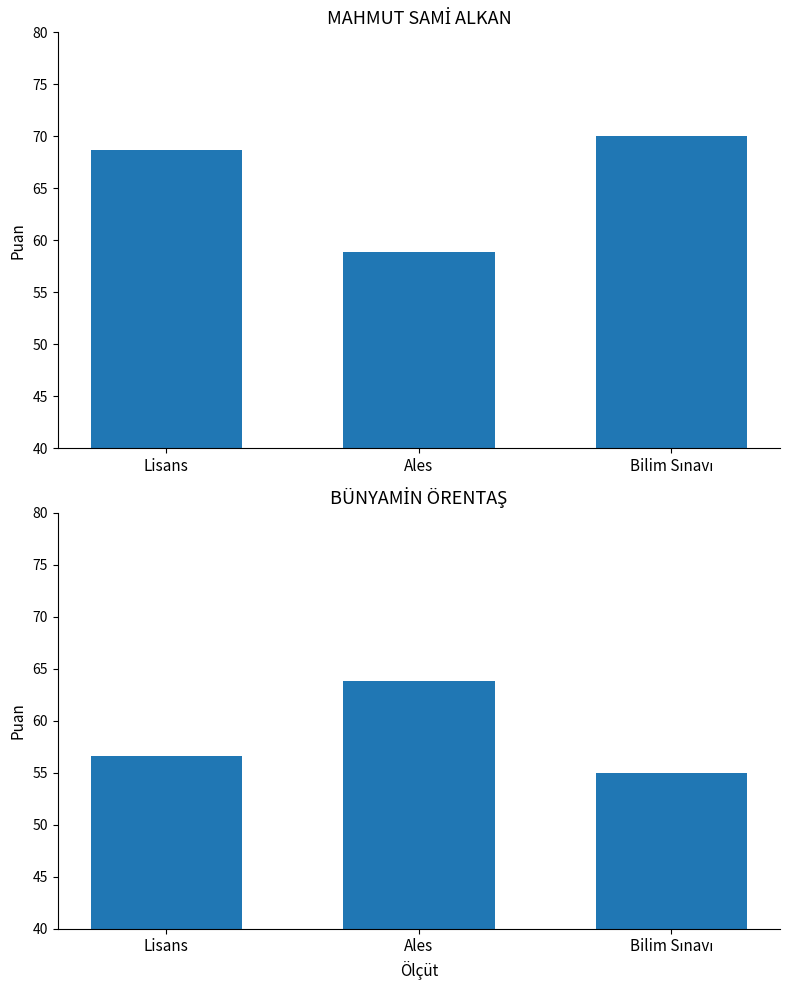

List the labels in order of MAHMUT SAMİ ALKAN value, smallest first.

Ales, Lisans, Bilim Sınavı